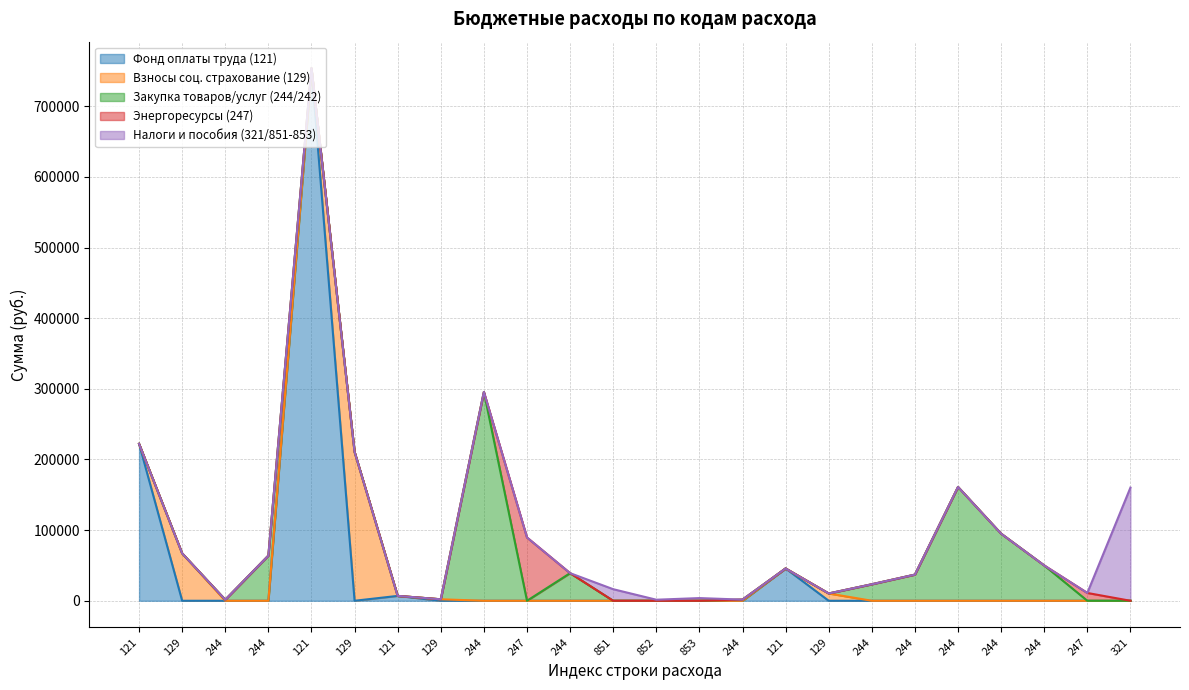

The value of Взносы соц. страхование (129) at 244 is 0.0. True or false?

True